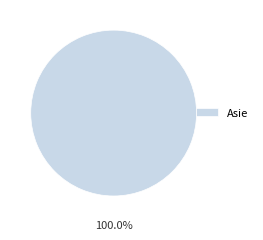

Is it true that Asie is 90% of the pie?

False